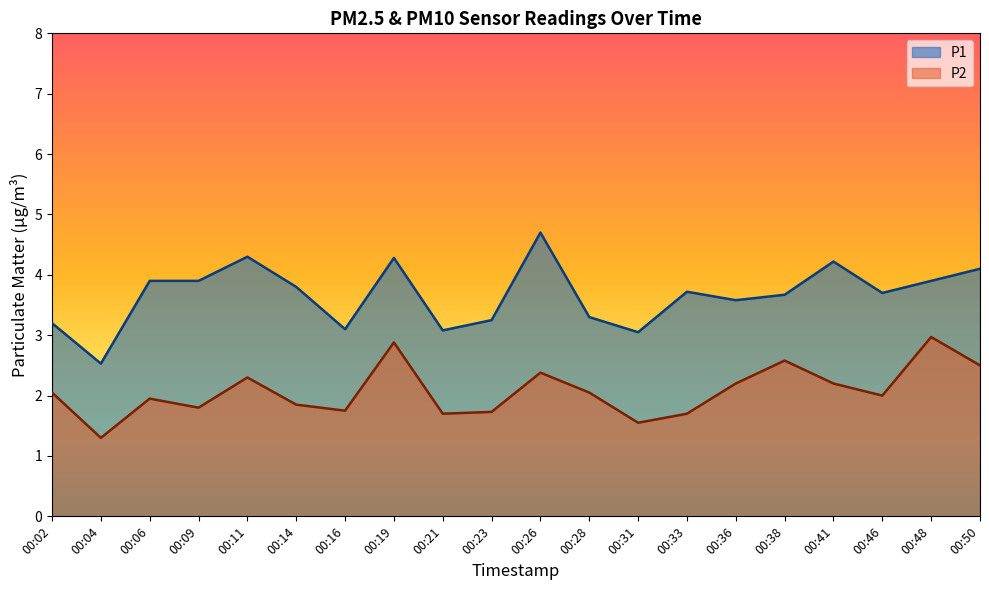

Which label corresponds to the largest value in the chart?

00:26